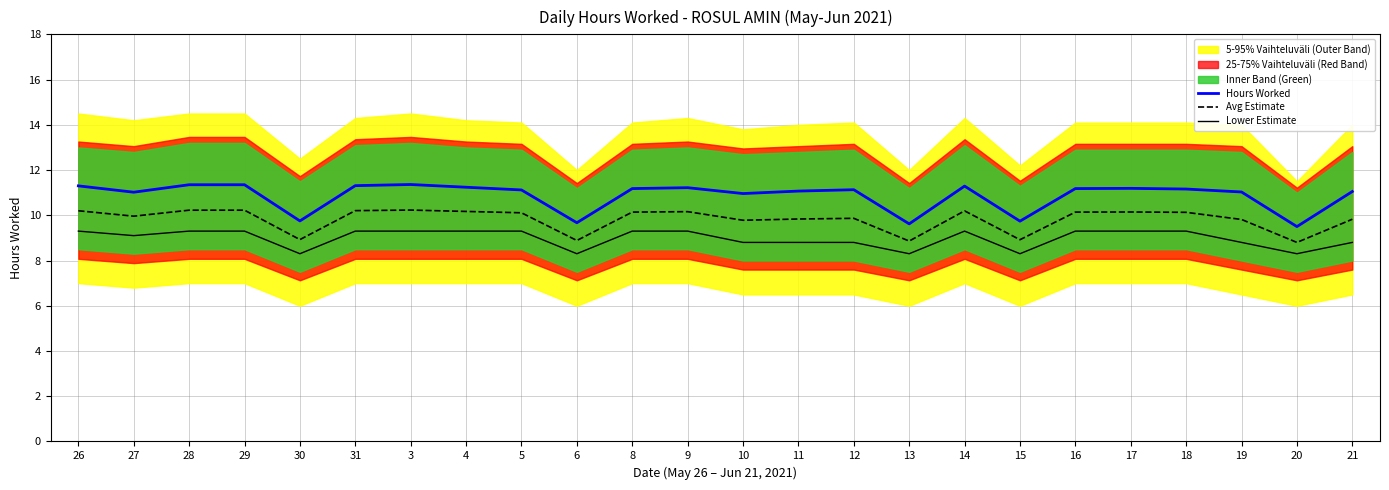

At which label is Lower Estimate closest to 8?

30